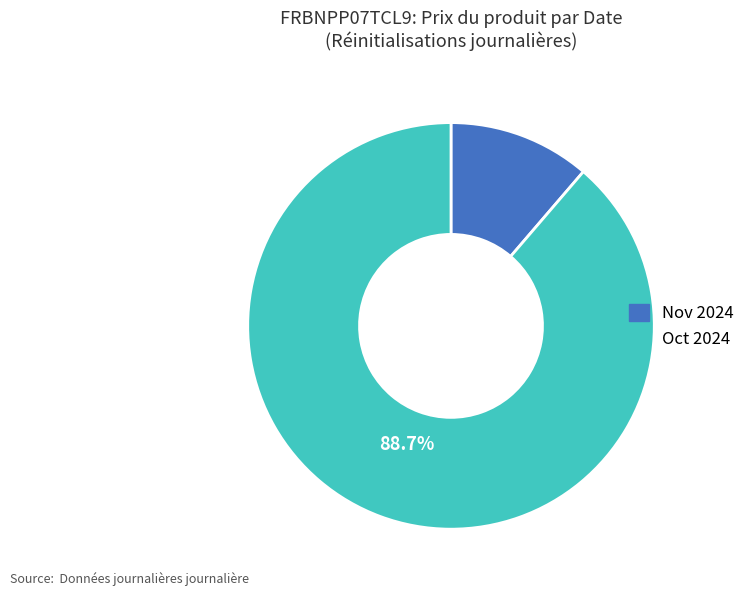

Is there a majority slice in this chart?

Yes